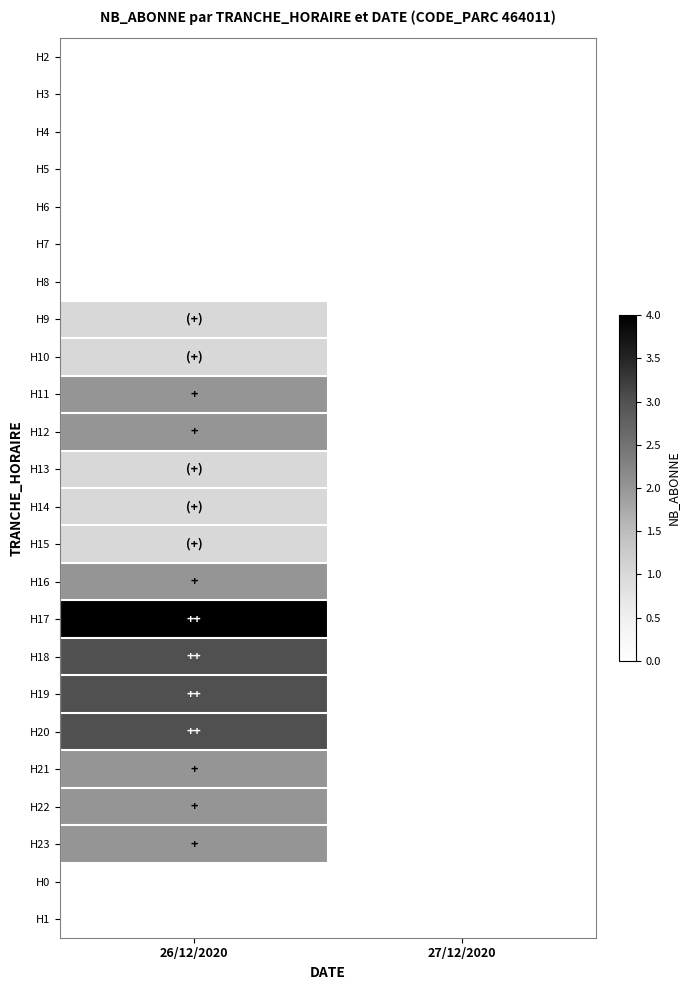

Reading right to left, extract all data points from this chart.

H2: 27/12/2020=0	26/12/2020=0
H3: 27/12/2020=0	26/12/2020=0
H4: 27/12/2020=0	26/12/2020=0
H5: 27/12/2020=0	26/12/2020=0
H6: 27/12/2020=0	26/12/2020=0
H7: 27/12/2020=0	26/12/2020=0
H8: 27/12/2020=0	26/12/2020=0
H9: 27/12/2020=0	26/12/2020=1
H10: 27/12/2020=0	26/12/2020=1
H11: 27/12/2020=0	26/12/2020=2
H12: 27/12/2020=0	26/12/2020=2
H13: 27/12/2020=0	26/12/2020=1
H14: 27/12/2020=0	26/12/2020=1
H15: 27/12/2020=0	26/12/2020=1
H16: 27/12/2020=0	26/12/2020=2
H17: 27/12/2020=0	26/12/2020=4
H18: 27/12/2020=0	26/12/2020=3
H19: 27/12/2020=0	26/12/2020=3
H20: 27/12/2020=0	26/12/2020=3
H21: 27/12/2020=0	26/12/2020=2
H22: 27/12/2020=0	26/12/2020=2
H23: 27/12/2020=0	26/12/2020=2
H0: 27/12/2020=0	26/12/2020=0
H1: 27/12/2020=0	26/12/2020=0